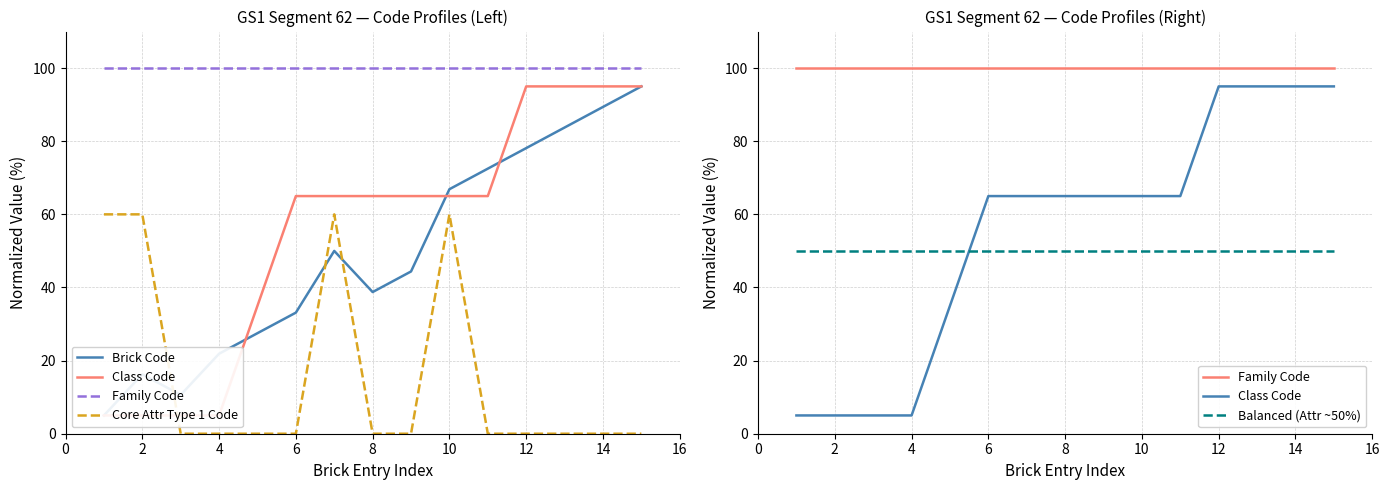

What is the average value of the Family Code series?

100.0